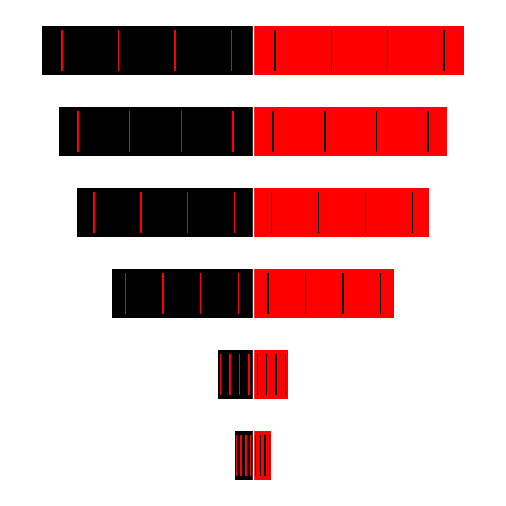

The value of Count (Left) at 0 is -1. True or false?

False